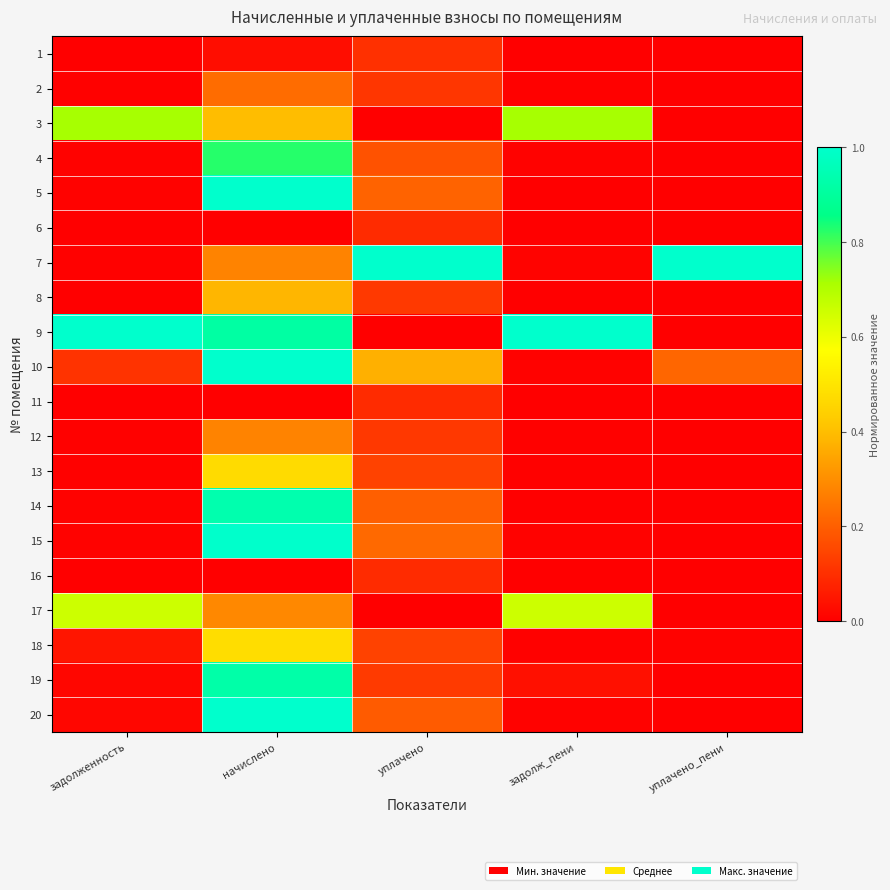

Which has a higher value, уплачено_пени or начислено?

начислено